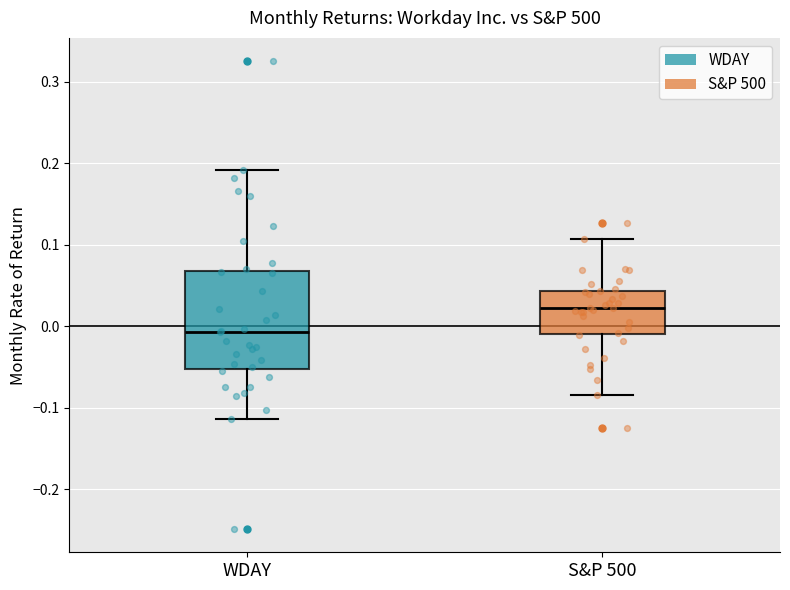

Which box is the tallest, from its lower edge to its upper edge?

WDAY